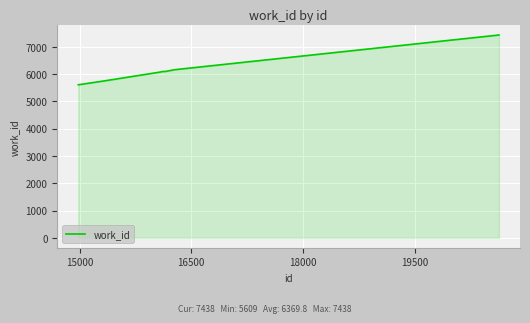

What is the smallest value displayed?

5609